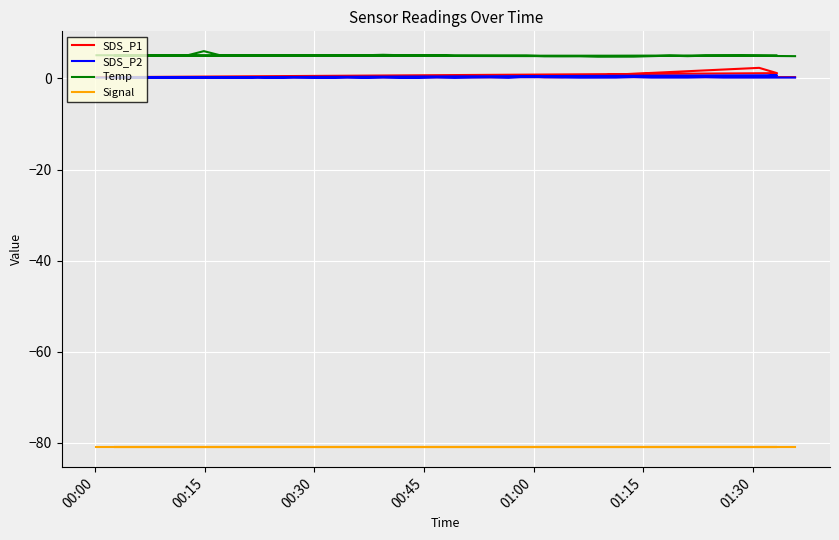

True or false: Signal and Temp cross at least once.

False